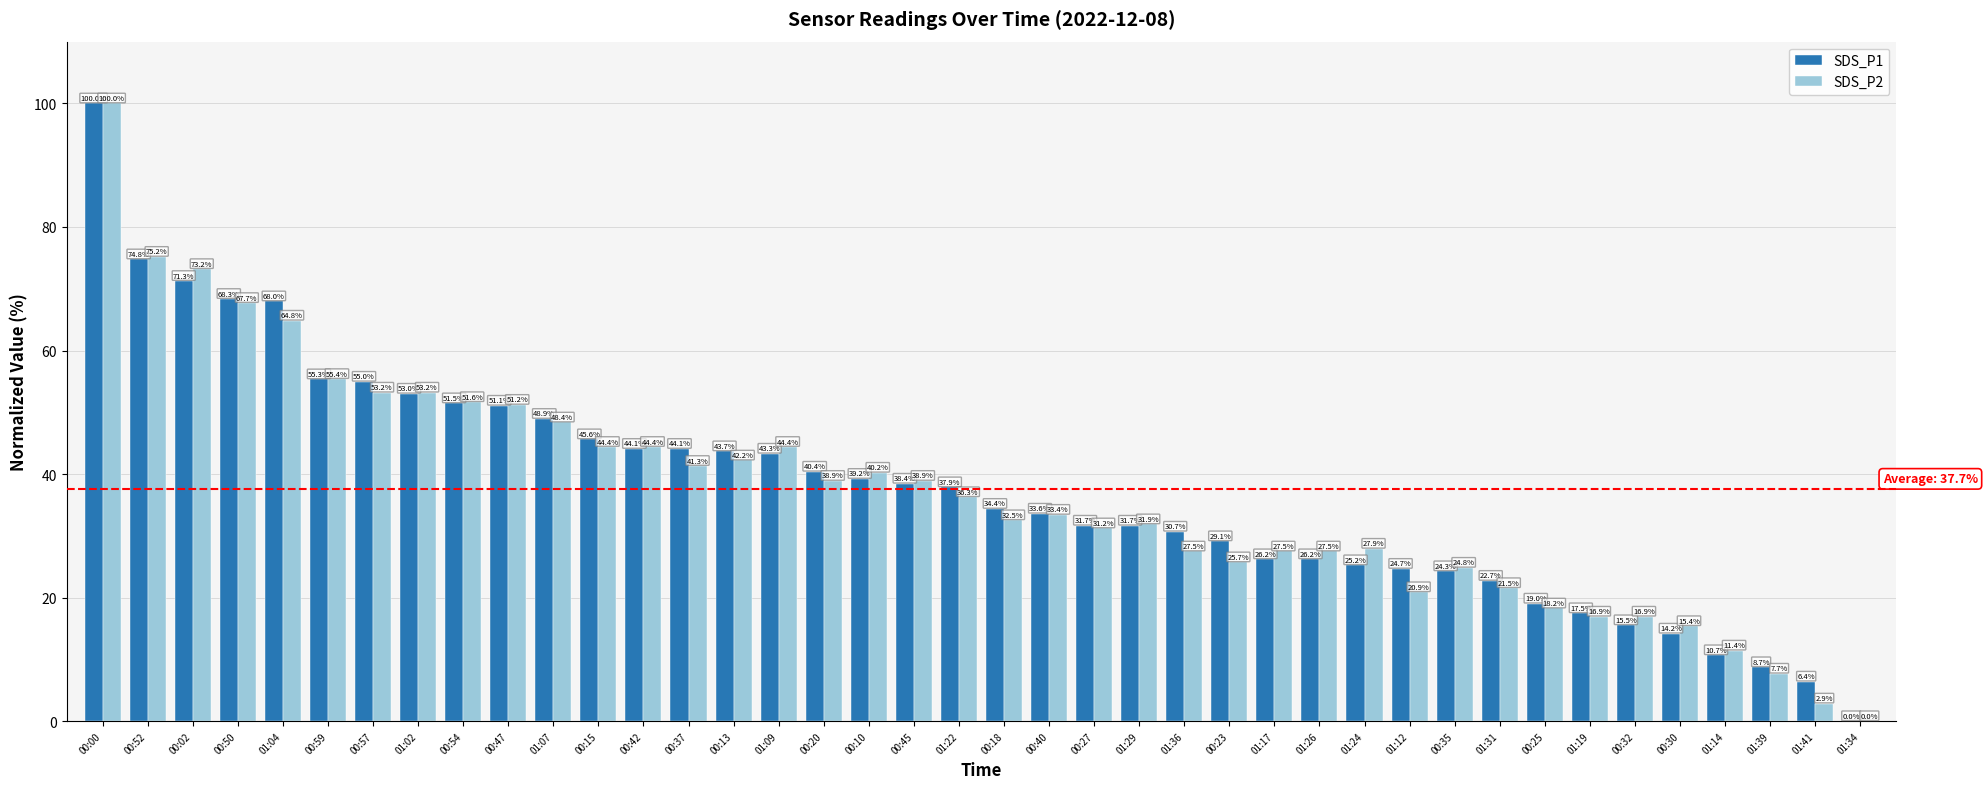

What is the sum of the SDS_P2 values at 00:00 and 00:50?

167.7